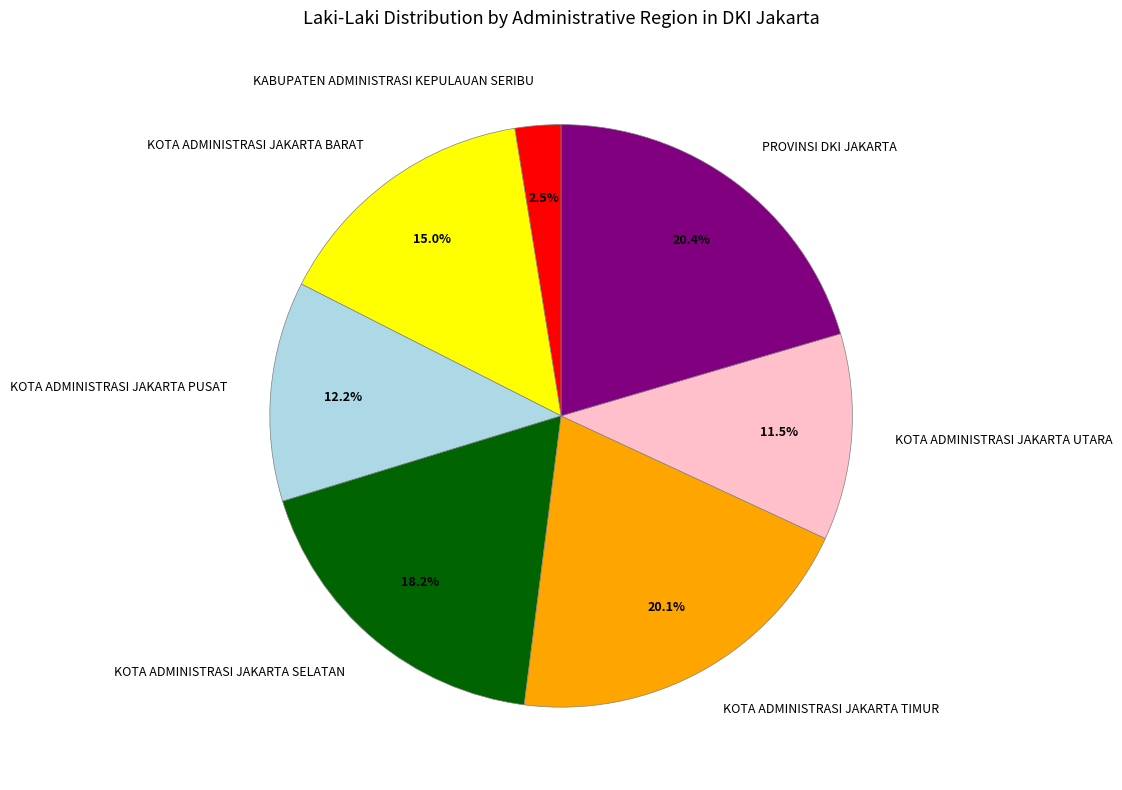

What is the ratio of the value at KOTA ADMINISTRASI JAKARTA UTARA to the value at KOTA ADMINISTRASI JAKARTA PUSAT?

0.9